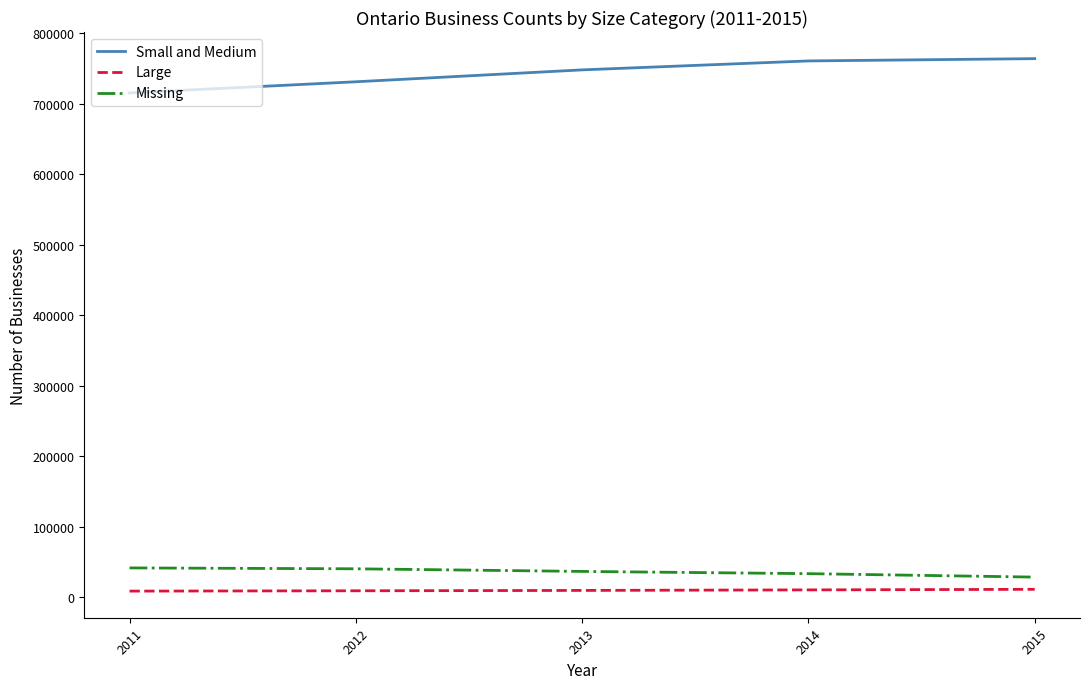

How many categories are shown in the chart?

5